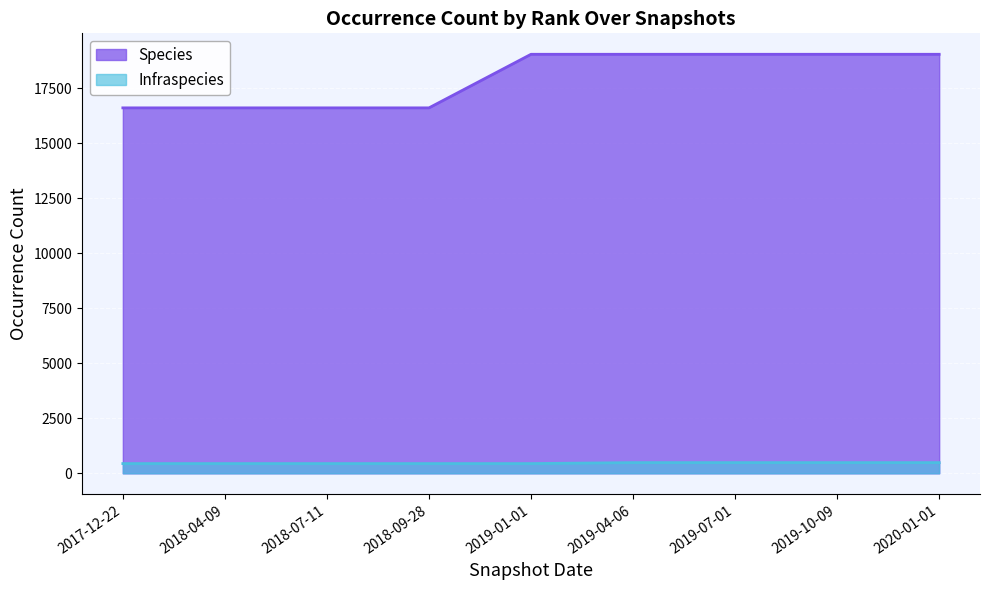

Which series has the largest total across all categories?

Species